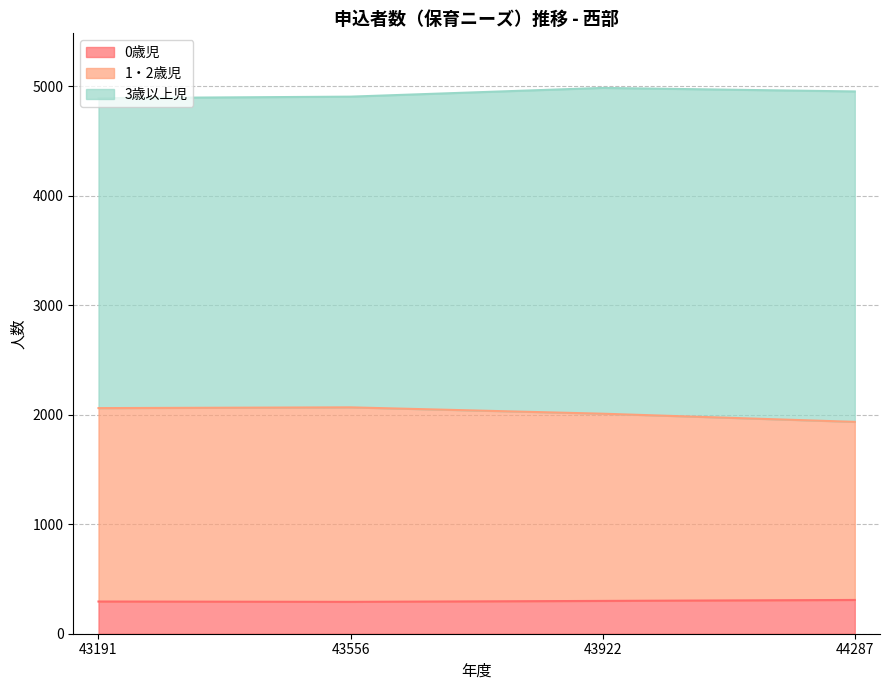

True or false: 1・2歳児 and 0歳児 intersect in this chart.

False